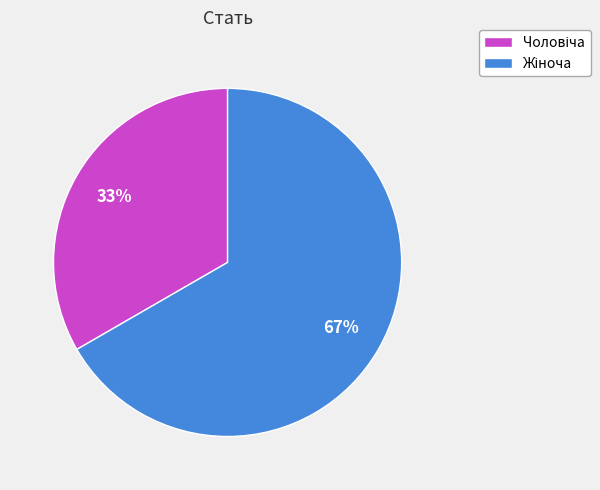

Is there a majority slice in this chart?

Yes